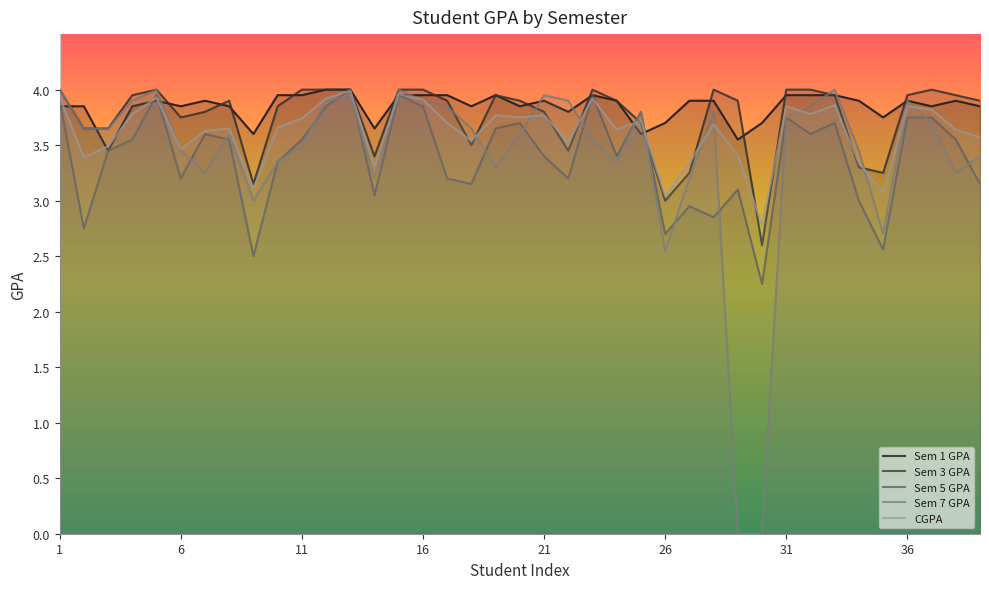

How many values in the CGPA series exceed 3?

38